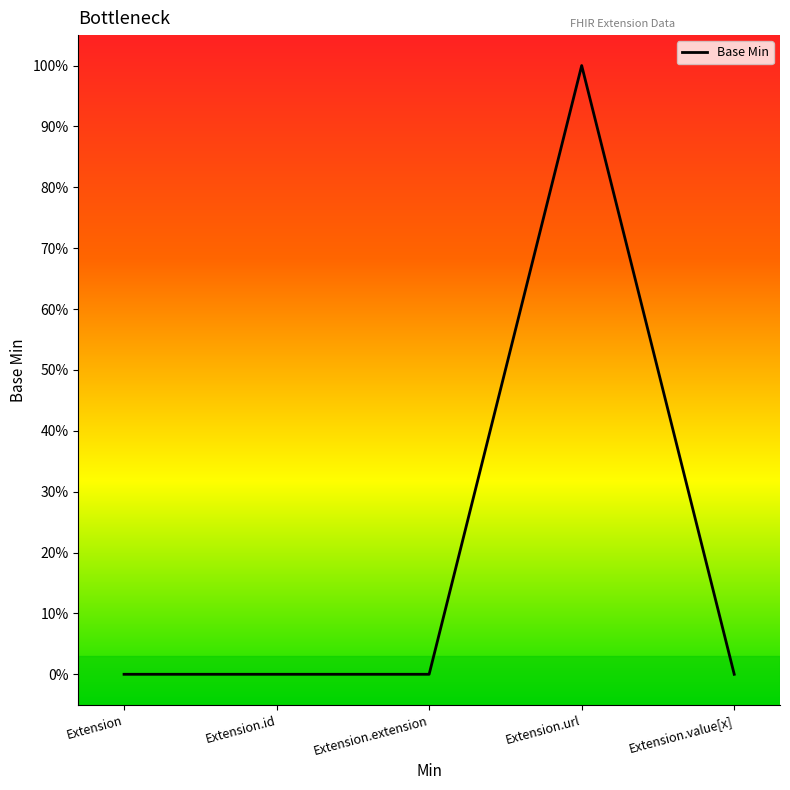

Which label corresponds to the largest value in the chart?

Extension.url